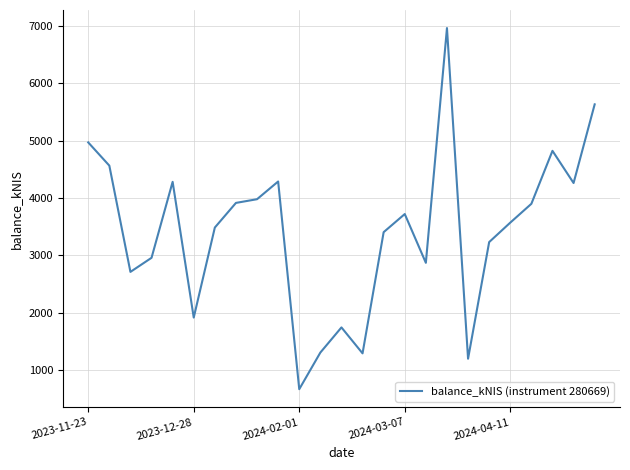

What is the maximum value shown in the chart?

6958.5